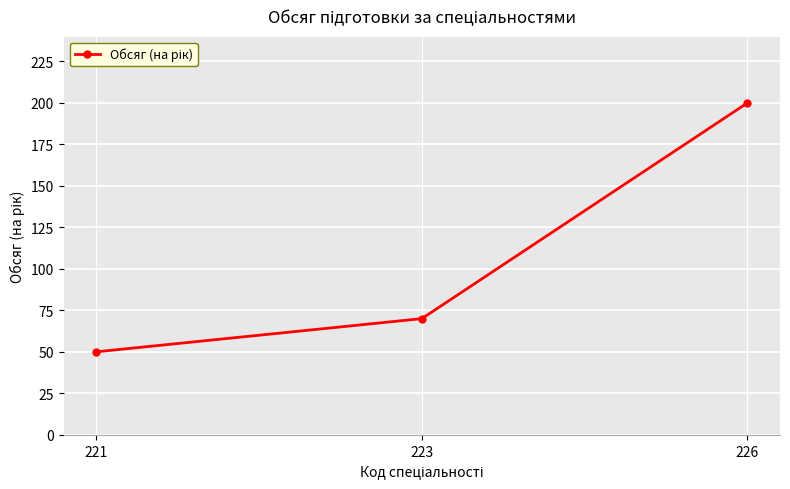

Approximately how many times larger is the value at 221 compared to 223?

0.7